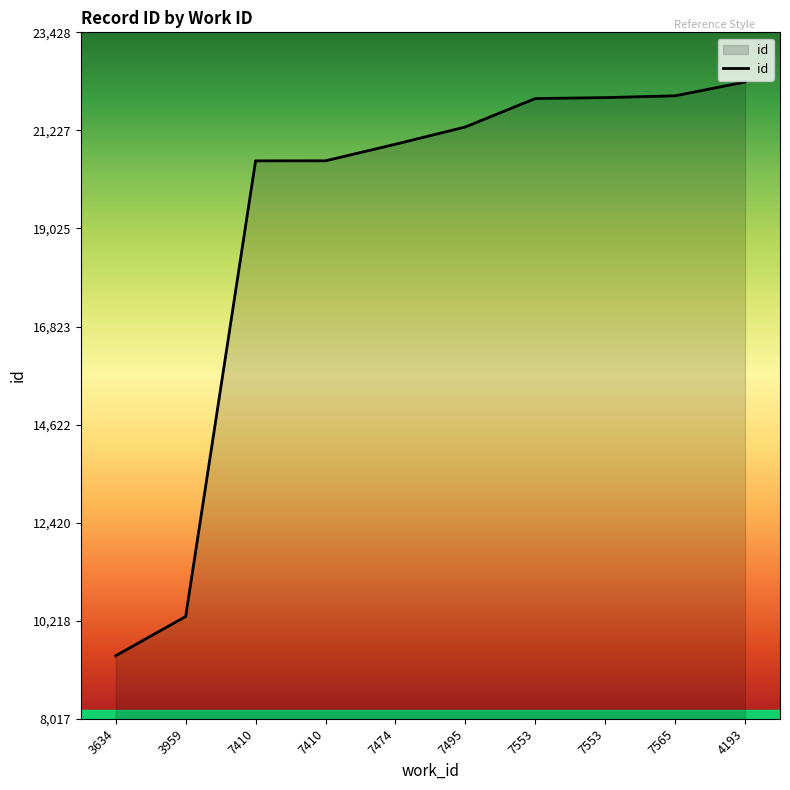

At which label does the data first exceed 21304?

7553